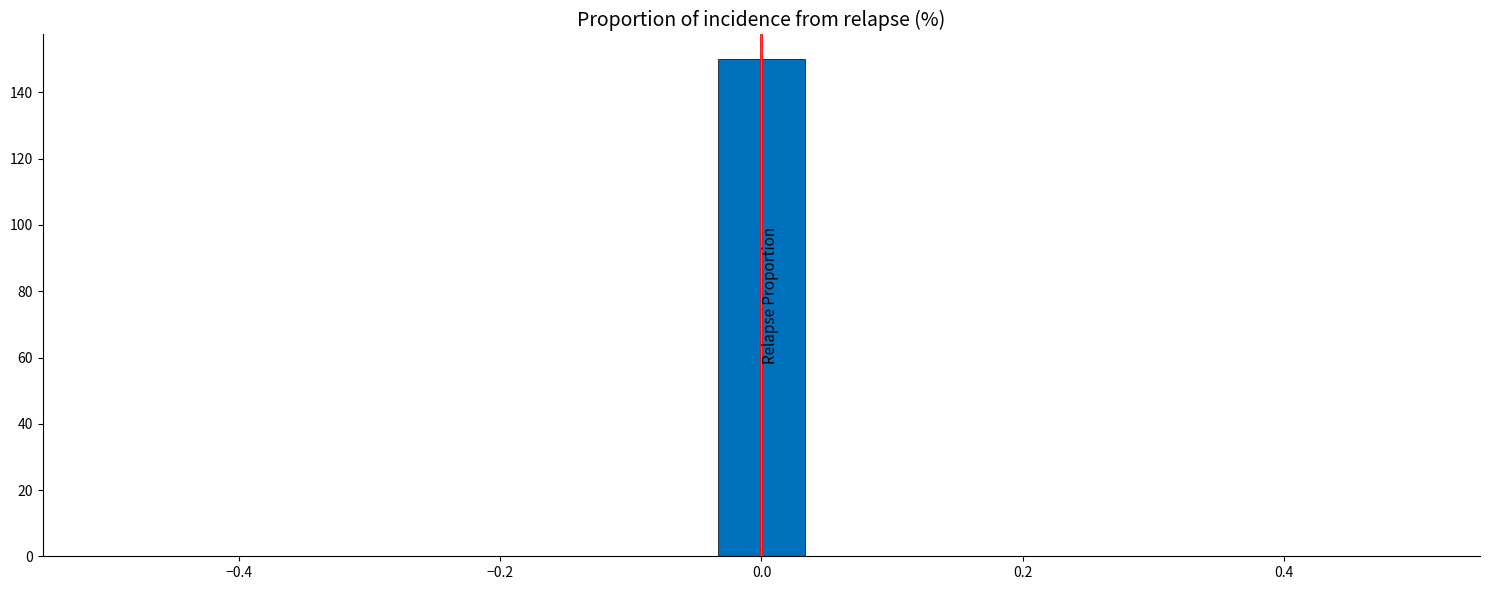

Around what value on the x-axis is the tallest bar? Give the approximate position of its centre, as read against the axis.

0.00